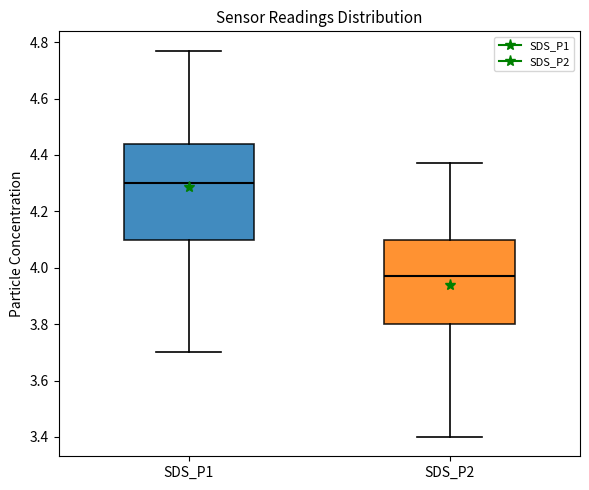

Where is the upper edge of the box for SDS_P2 on the y-axis? The values are not printed on the chart, so give them approximately, as read against the axis.

4.10